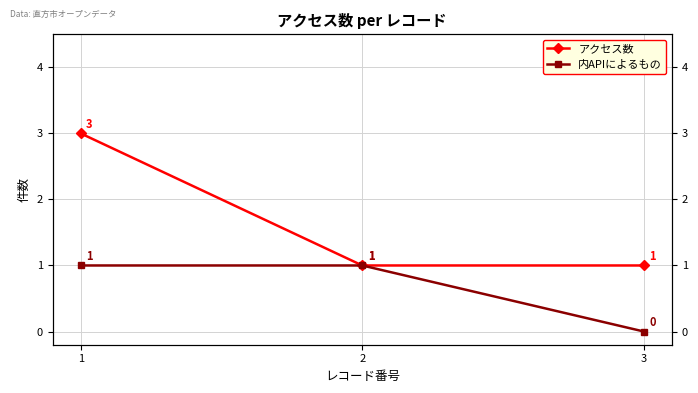

At which category is the sum across all series the highest?

1